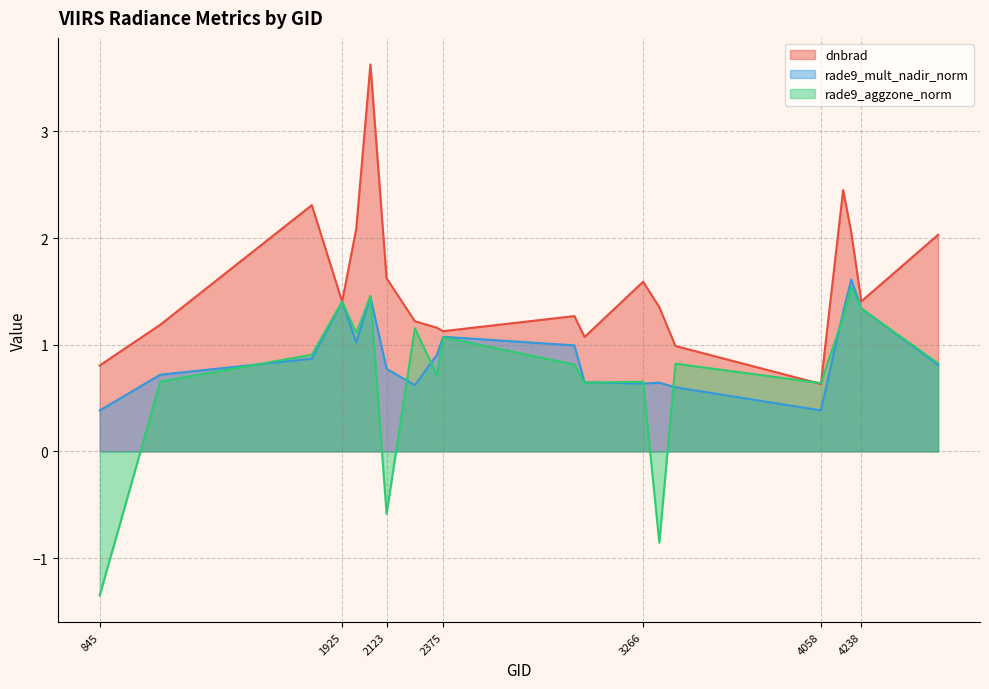

At which category does rade9_mult_nadir_norm reach its first local peak?

1925